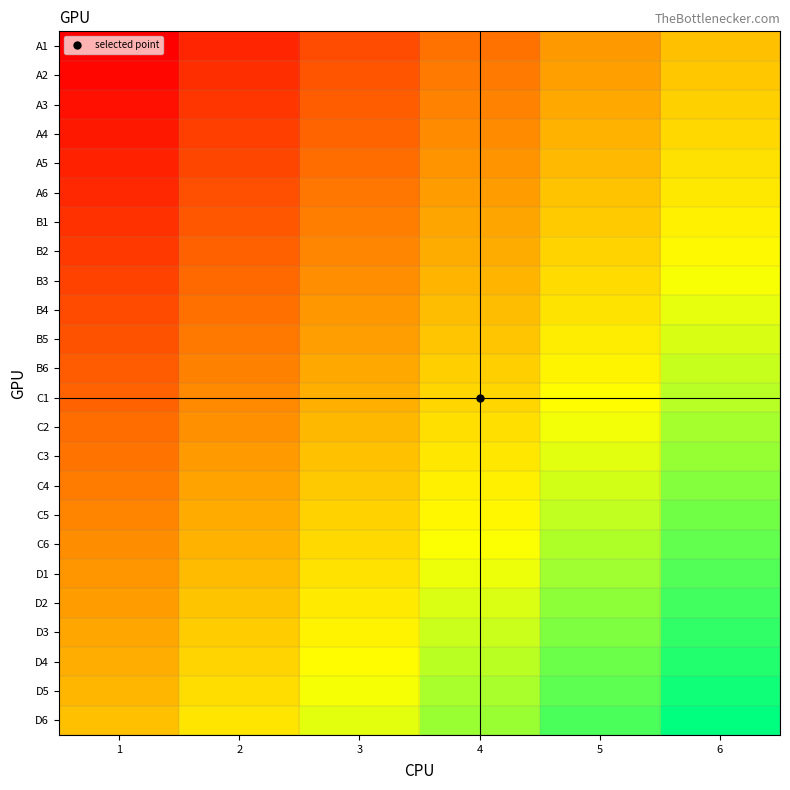

Between 1 and 2, which is larger?

2